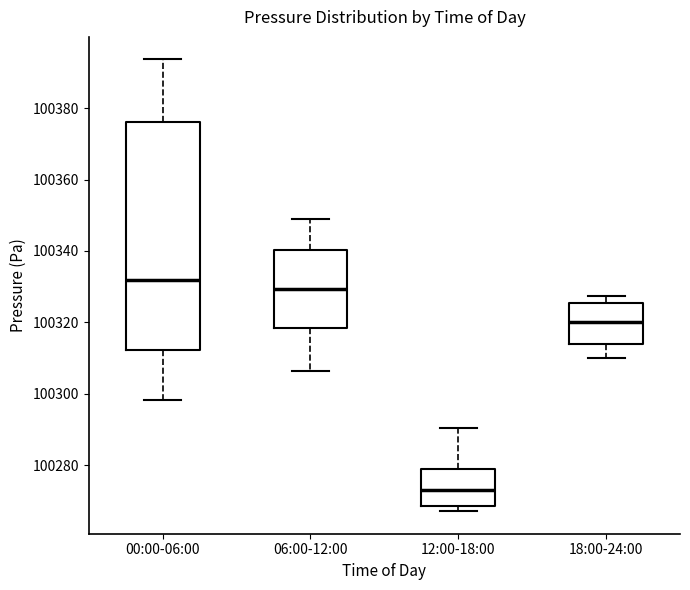

Reading left to right, transcribe this box plot: for each box, give where its median line is, the range the box spans, and where its two whiskers end, as read against the y-axis. The values are not printed on the chart, so give them approximately, as read against the axis.

00:00-06:00: median 100332, box 100312 to 100376, whiskers 100298 to 100394
06:00-12:00: median 100330, box 100318 to 100340, whiskers 100306 to 100350
12:00-18:00: median 100272, box 100268 to 100278, whiskers 100268 (just below the box's lower edge) to 100290
18:00-24:00: median 100320, box 100314 to 100326, whiskers 100310 to 100328